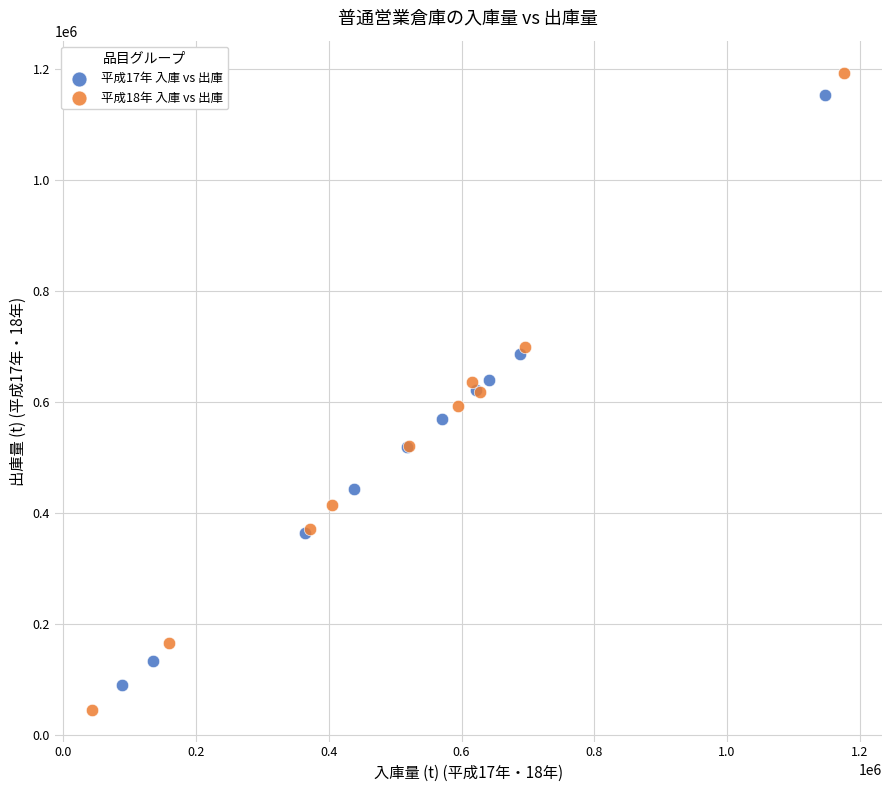

Which series has the widest spread of Y values?

平成18年 入庫 vs 出庫